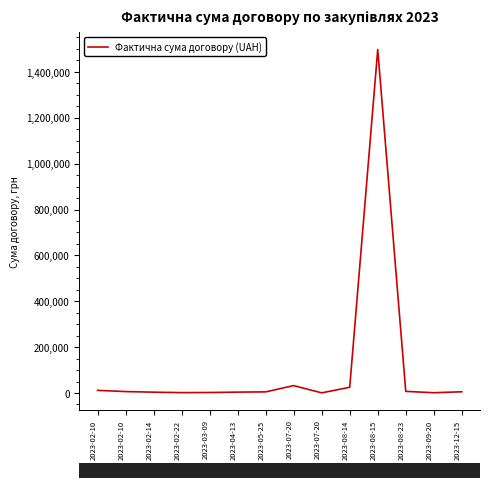

Reading left to right, what are all the values shown in this chart?

2023-02-10=11520.0	2023-02-10=6300.0	2023-02-14=3600.0	2023-02-22=1700.0	2023-03-09=2200.0	2023-04-13=3870.0	2023-05-25=4900.0	2023-07-20=32369.8	2023-07-20=590.3	2023-08-14=25002.0	2023-08-15=1497094.9	2023-08-23=7200.0	2023-09-20=1200.0	2023-12-15=5400.0